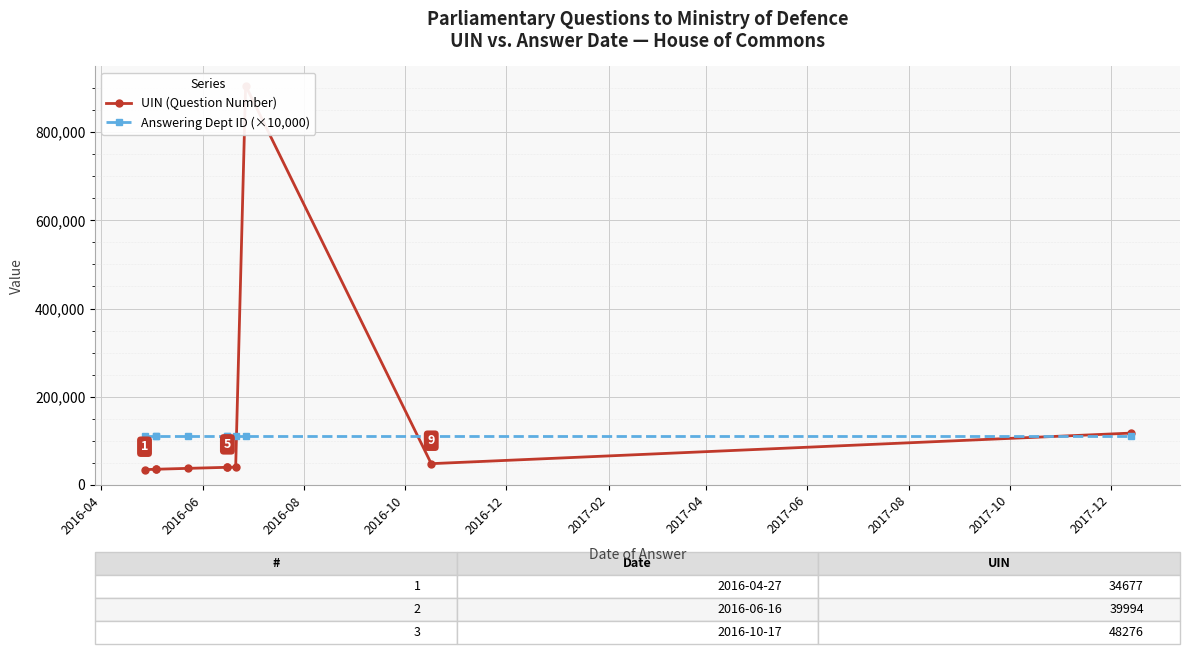

True or false: Answering Dept ID (×10,000) has a value of 110000 at 2017-10.

True